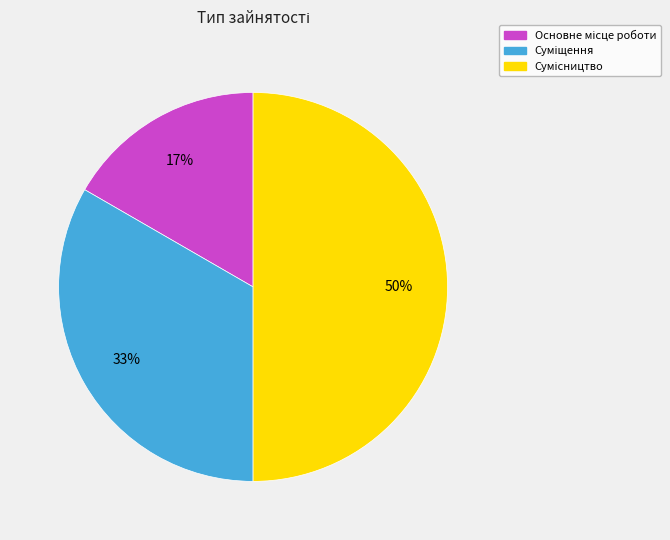

To the nearest percent, what is the average slice percentage?

33%